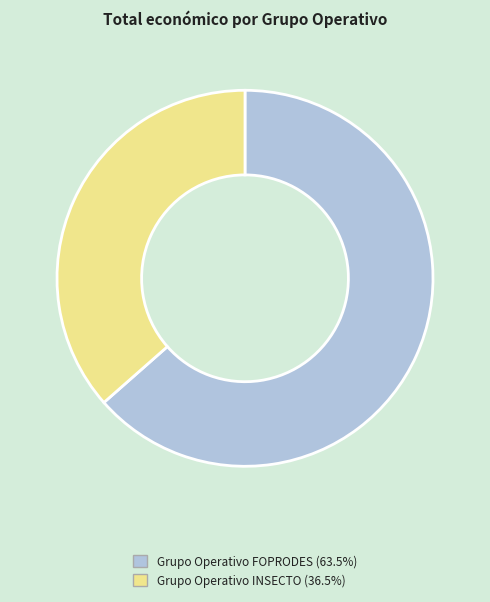

Does Grupo Operativo FOPRODES (63.5%) account for over 50% of the chart?

Yes